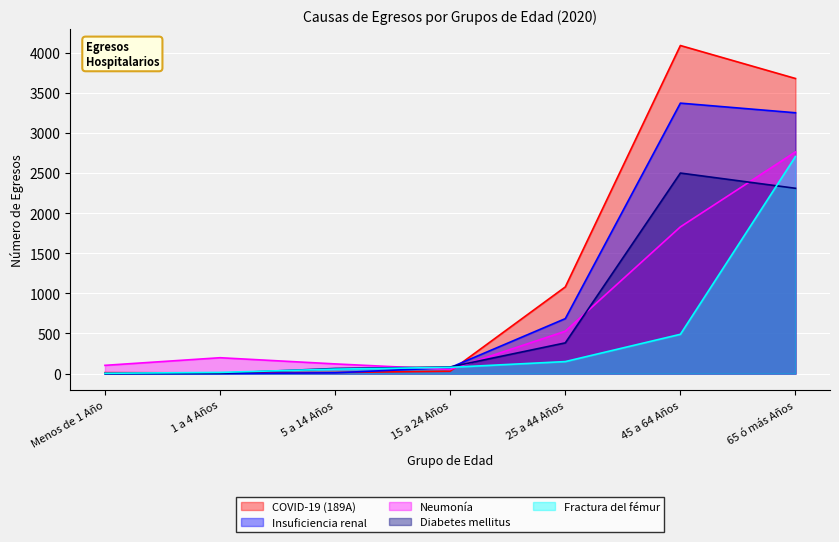

What is the label of the 5th point from the left?

25 a 44 Años